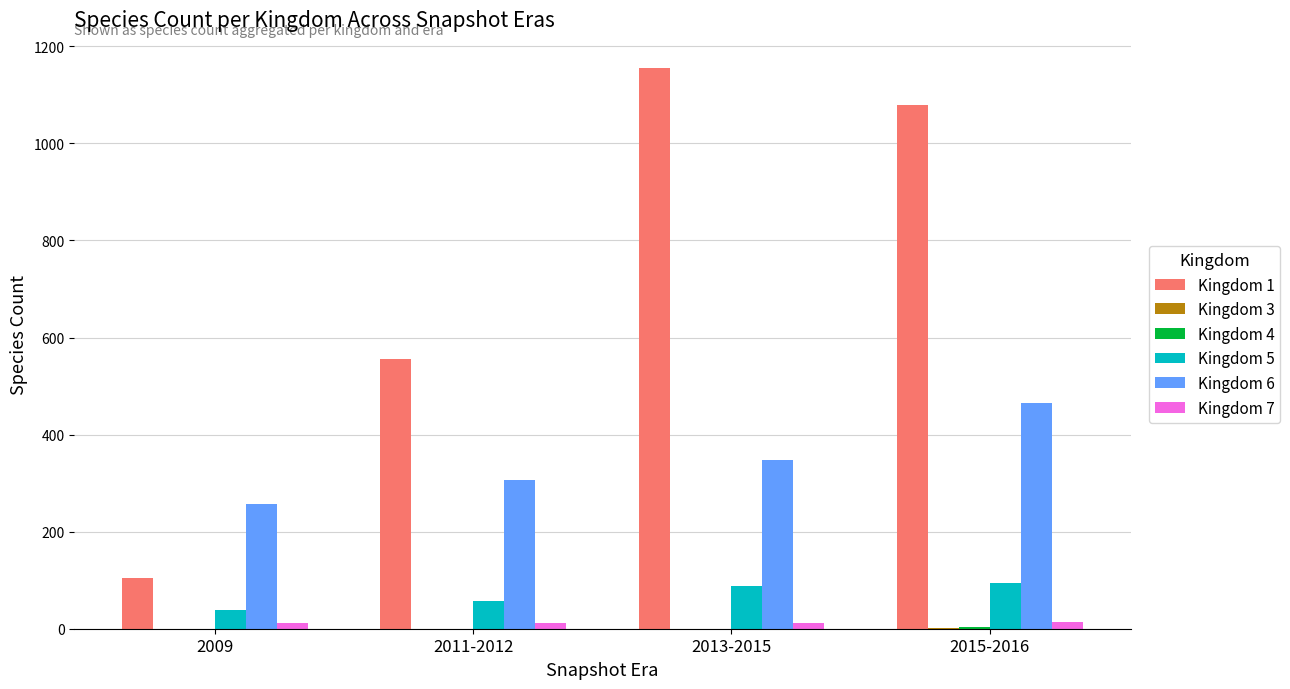

What is the sum of all Kingdom 6 values?

1373.7